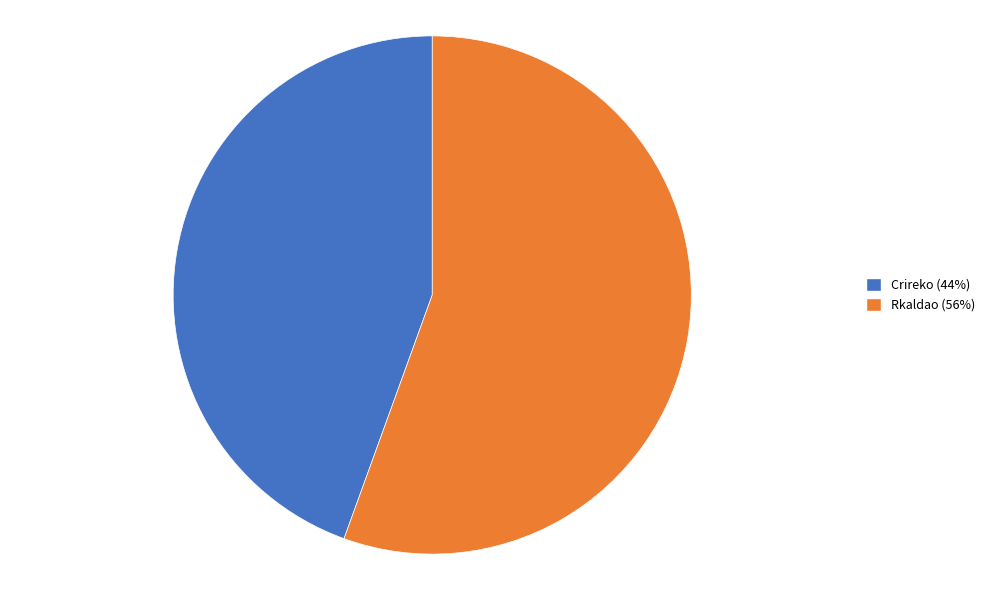

Between Rkaldao and Crireko, which is larger?

Rkaldao